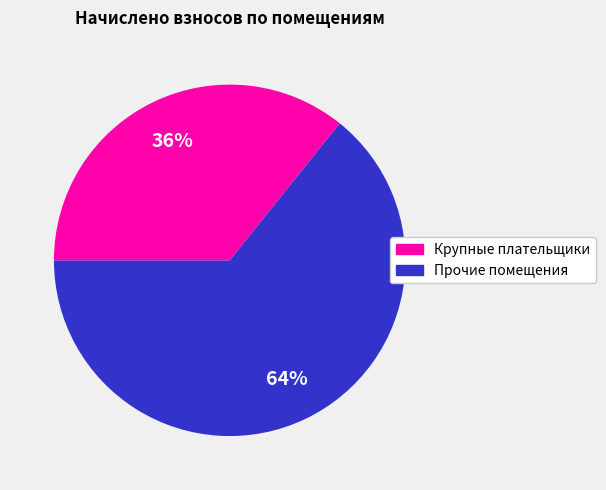

Is there a majority slice in this chart?

Yes